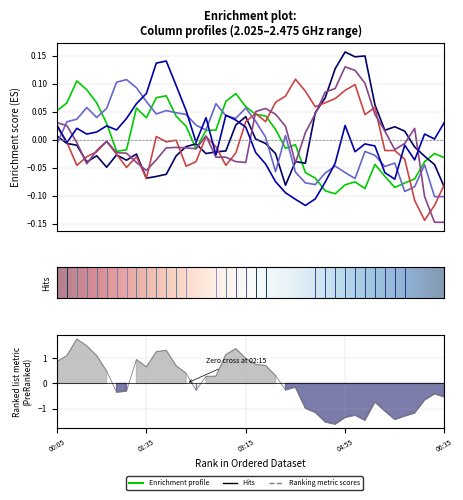

At how many categories does at least one series exceed 0?

40